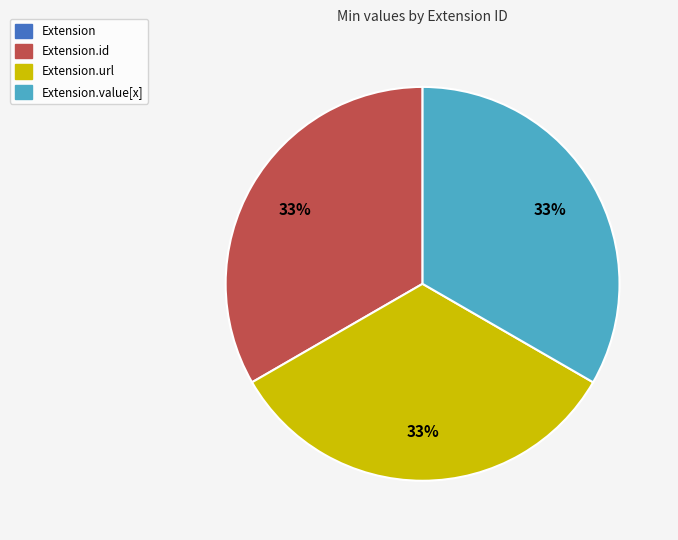

Is there a majority slice in this chart?

No